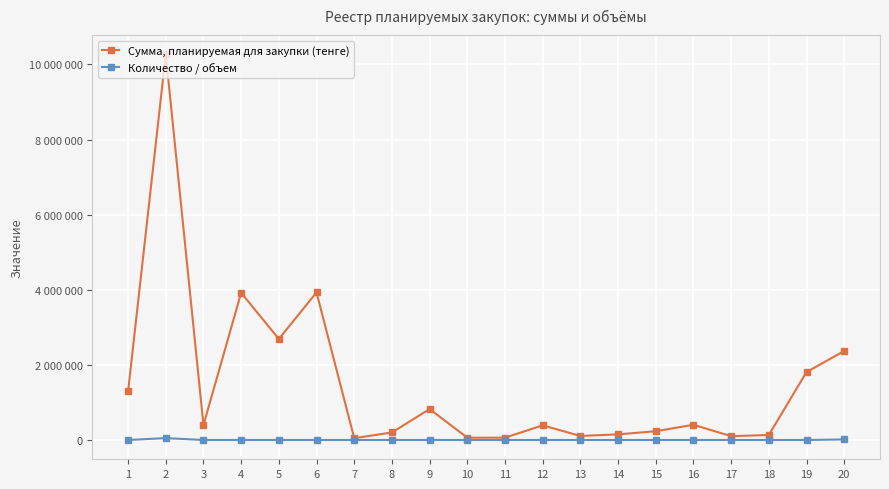

True or false: Сумма, планируемая для закупки (тенге) has more than 0 interior local peaks.

True